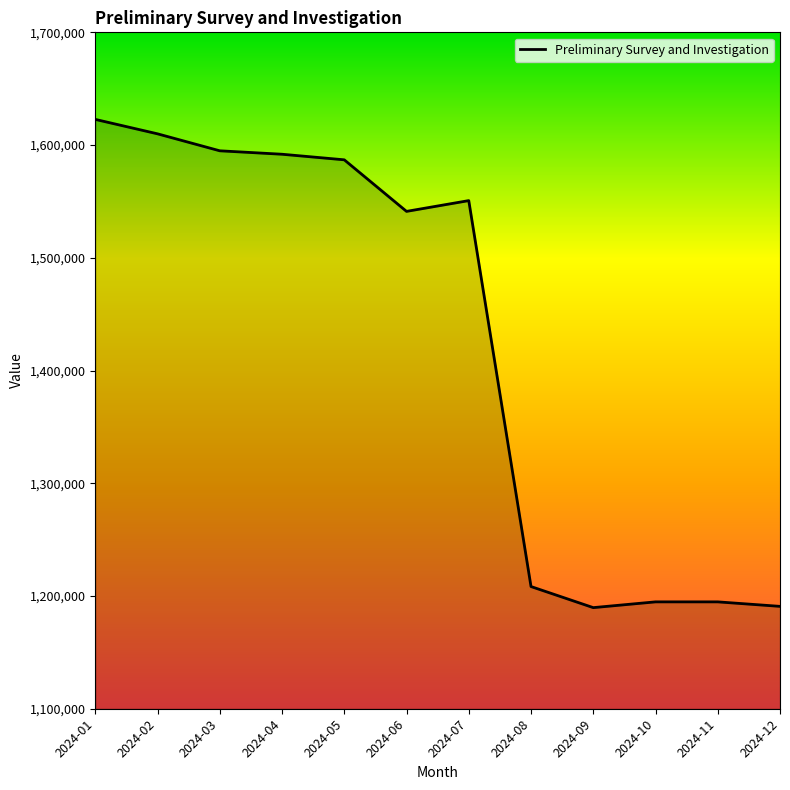

Which category has the highest value across all series?

2024-01